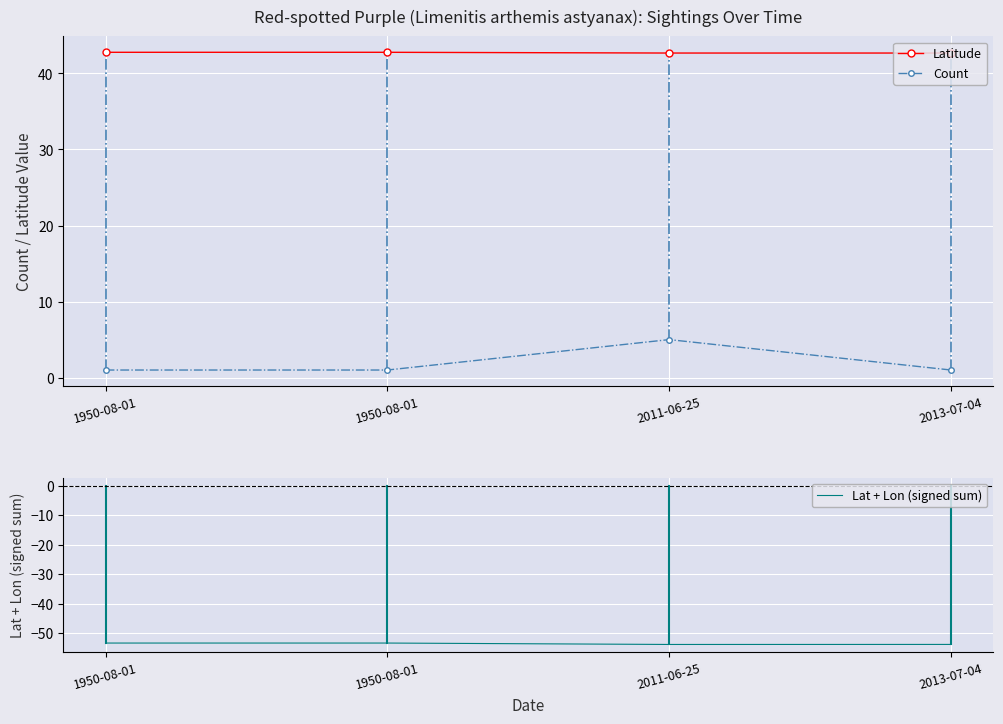

Between 1950-08-01 and 1950-08-01, which series saw the biggest shift?

Latitude